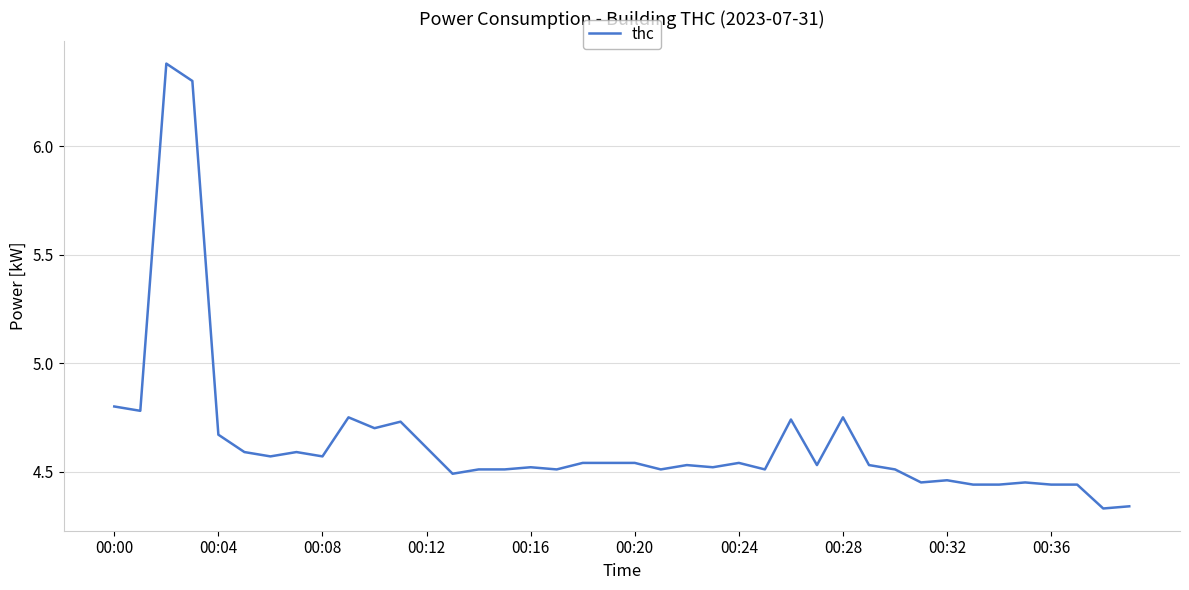

The value at 00:12 is 4.6. True or false?

True